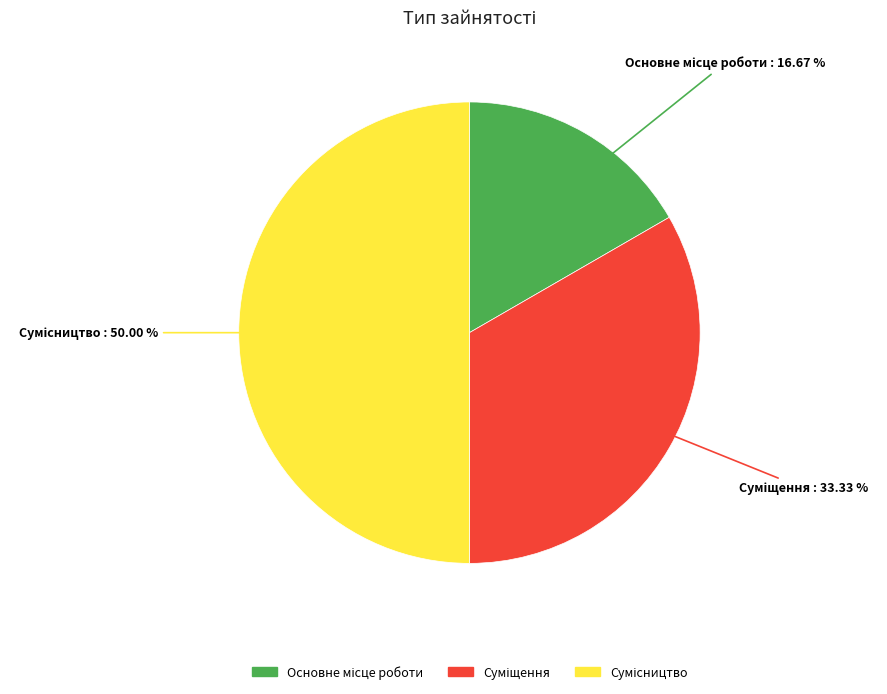

How many slices are in this pie chart?

3